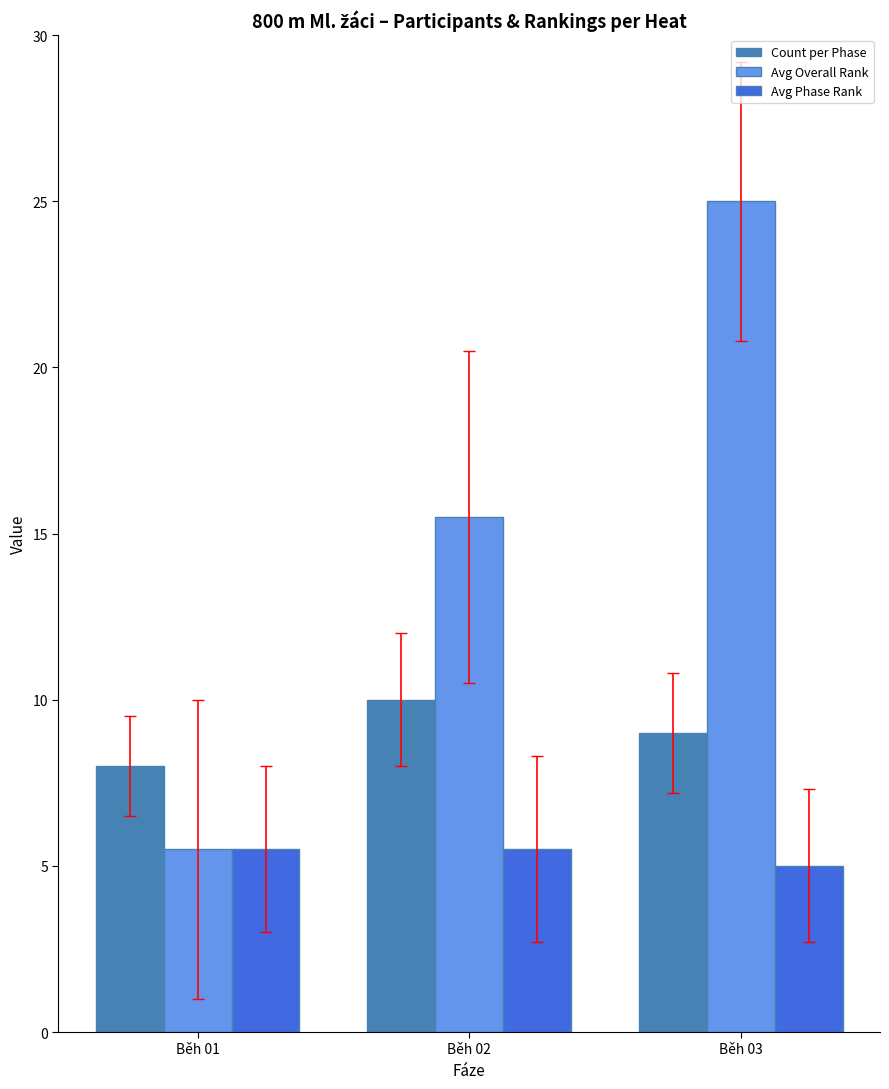

At which label does Count per Phase reach its minimum?

Běh 01